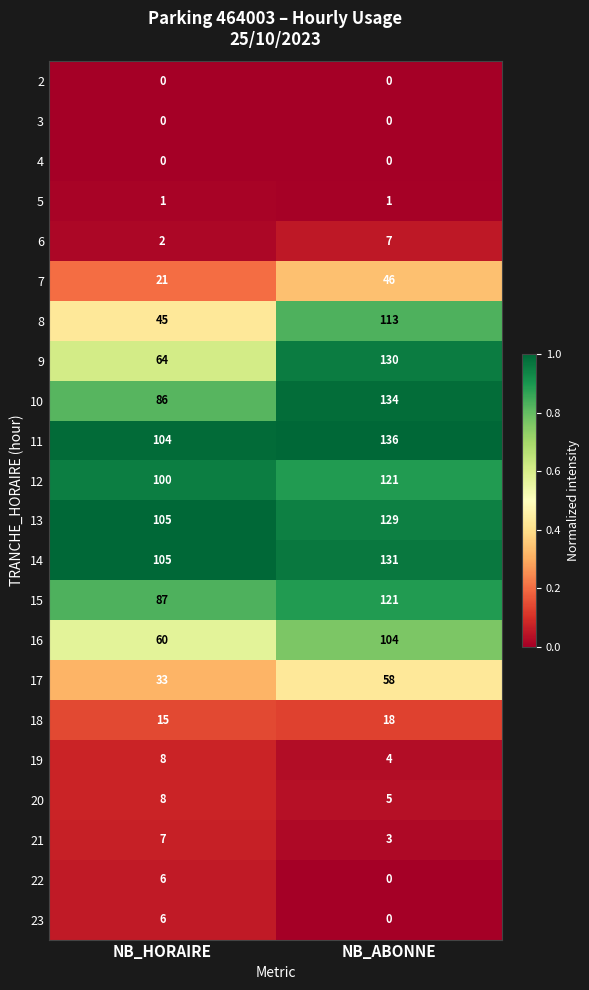

What is the maximum value for 21?

7